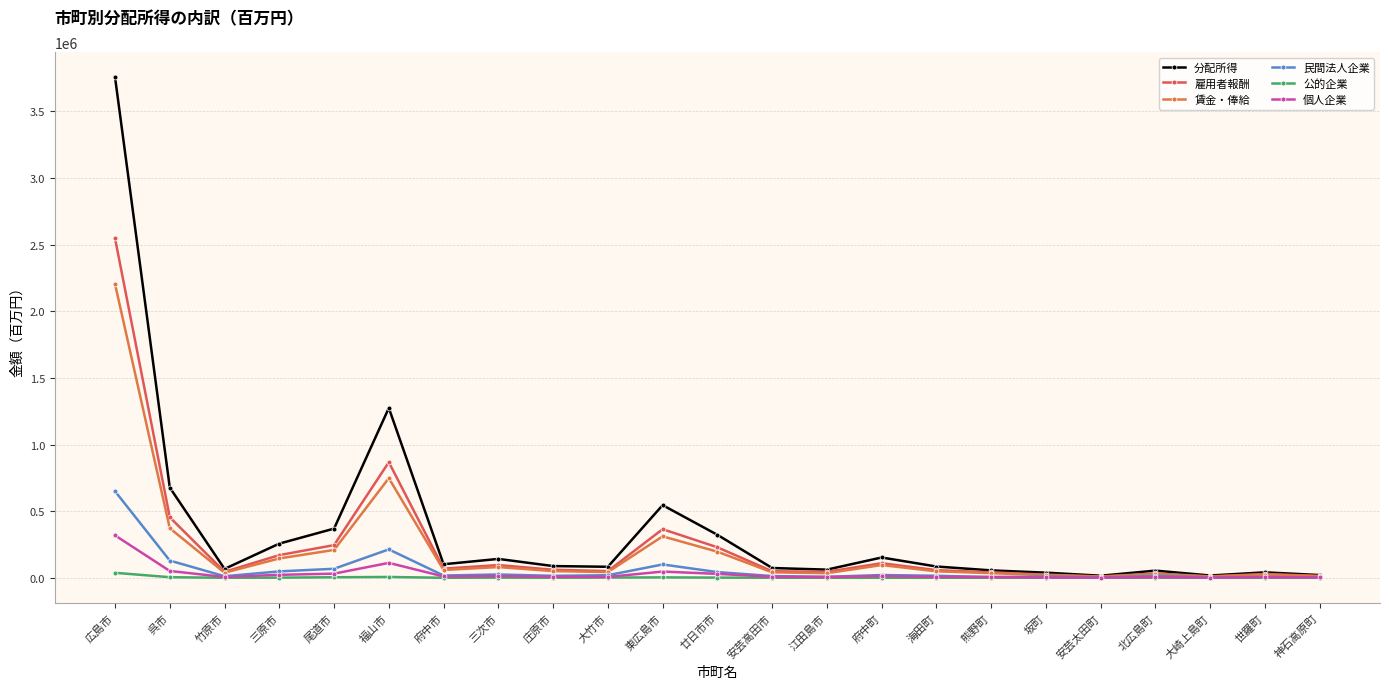

Where is the first local maximum for 民間法人企業?

福山市